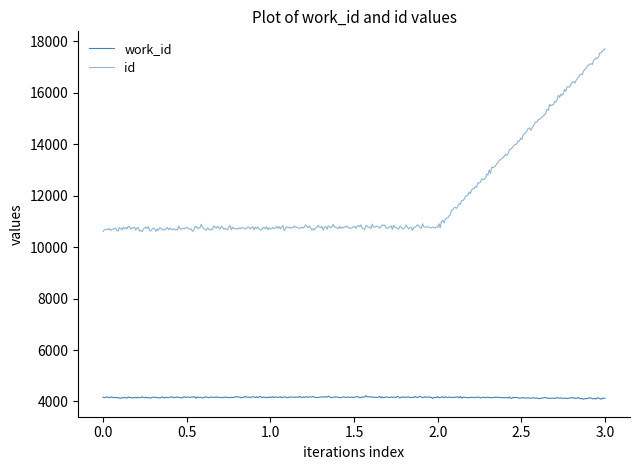

Is this an area chart (filled region under the line)?

No